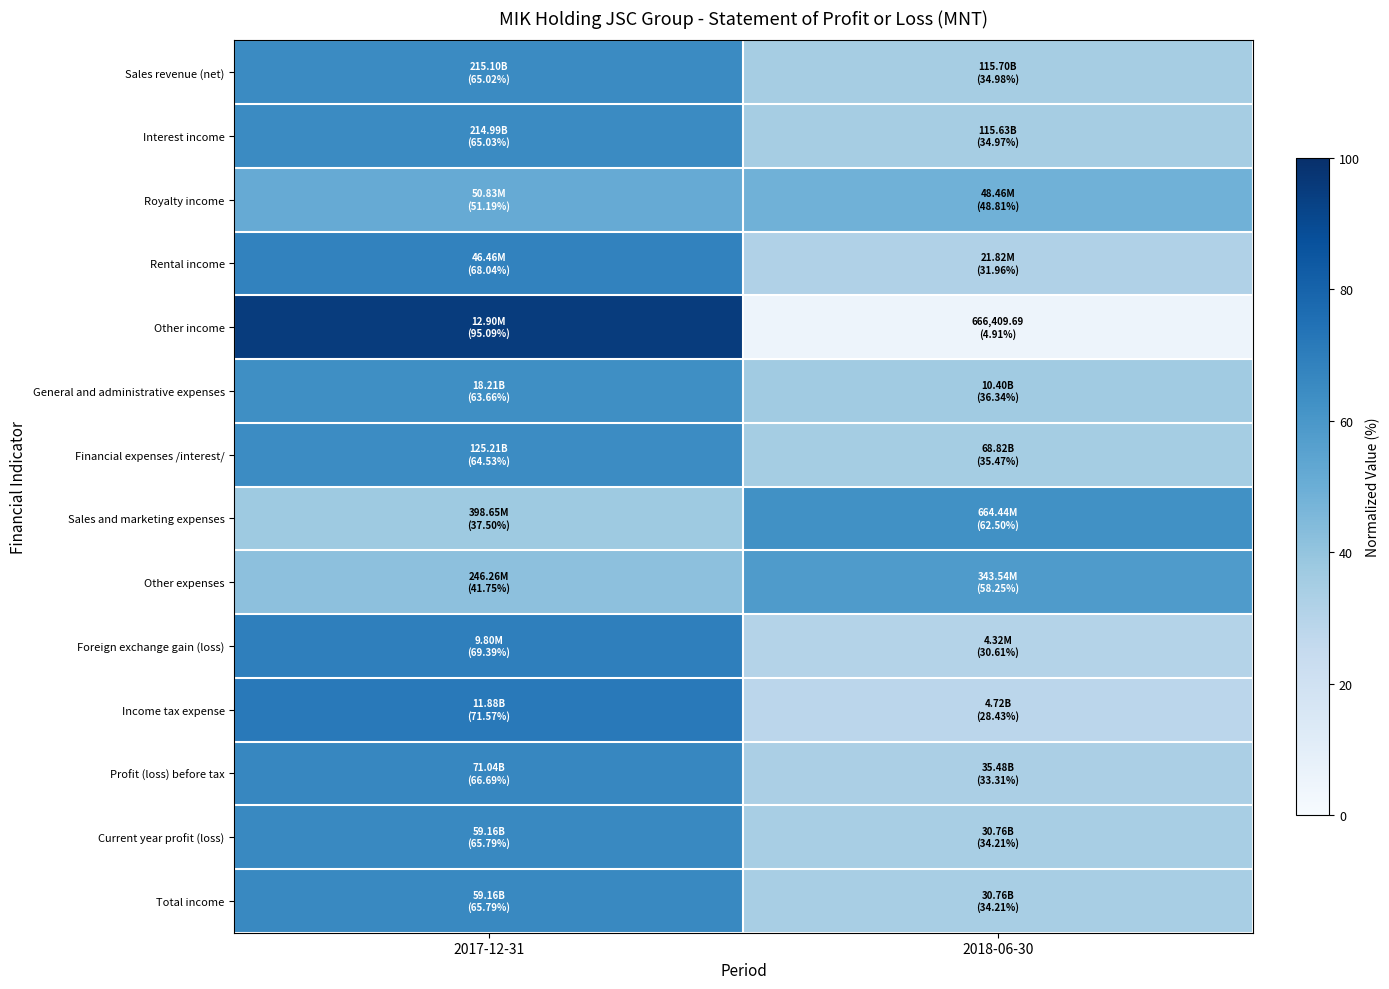

Rank the series by their maximum value, from lowest to highest.

Royalty income, Other expenses, Sales and marketing expenses, General and administrative expenses, Financial expenses /interest/, Sales revenue (net), Interest income, Current year profit (loss), Total income, Profit (loss) before tax, Rental income, Foreign exchange gain (loss), Income tax expense, Other income